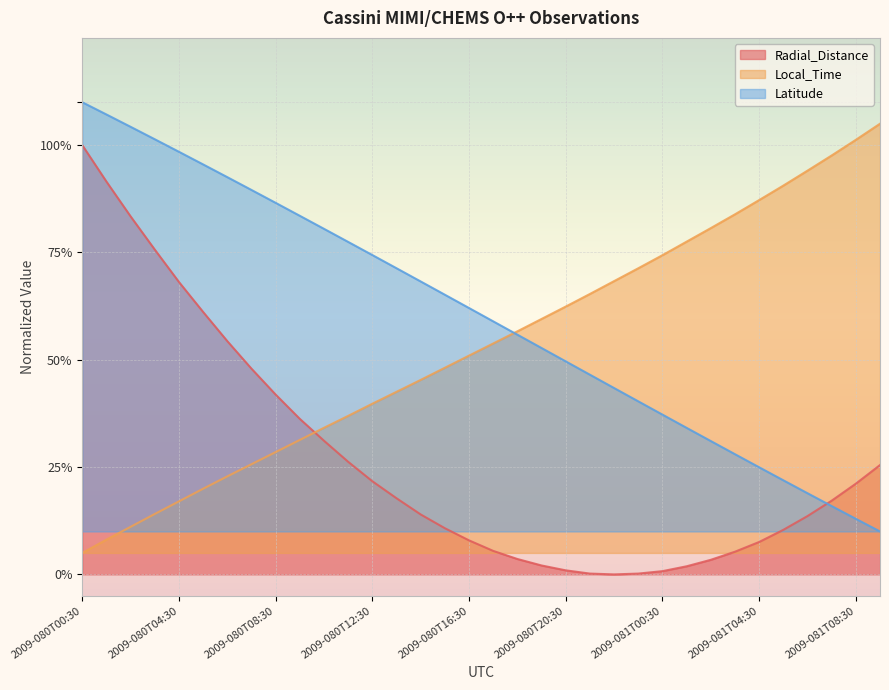

What position from the left is 2009-081T07:30?

32